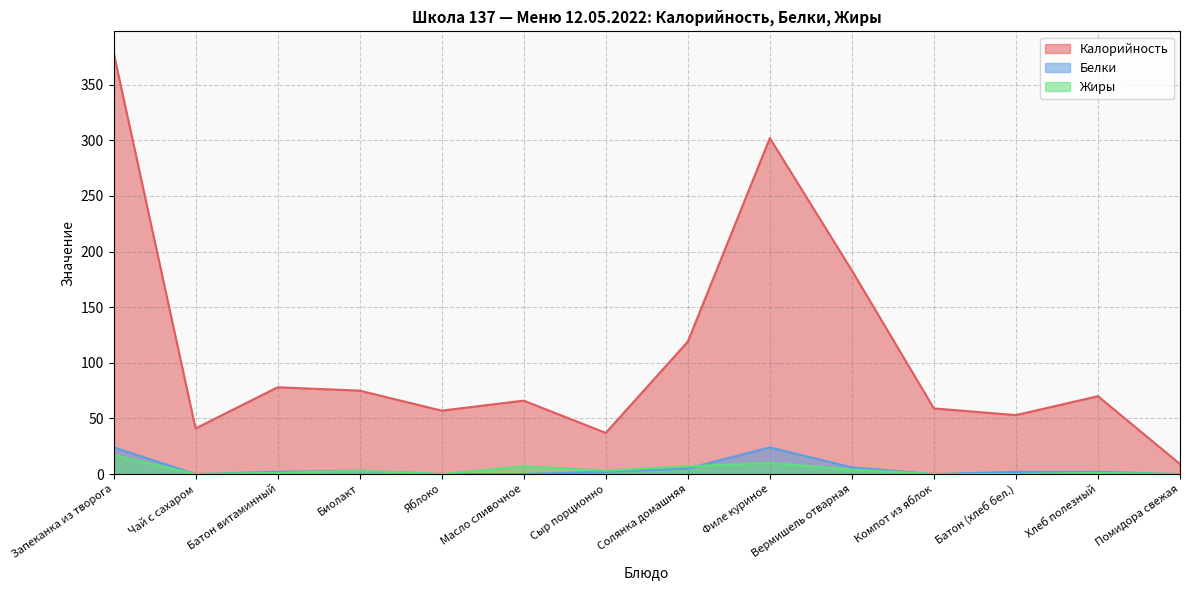

Which series has the largest total across all categories?

Калорийность